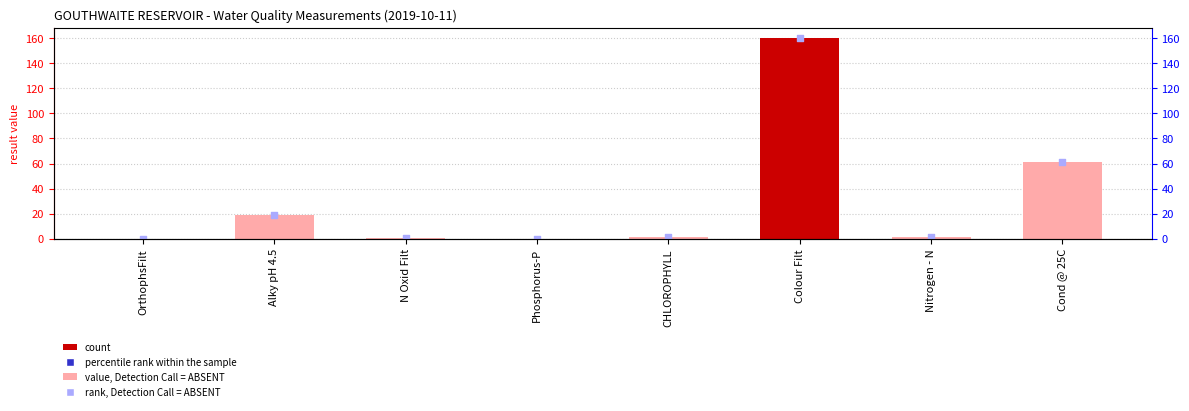

Which series has the largest Y range (max minus min)?

result